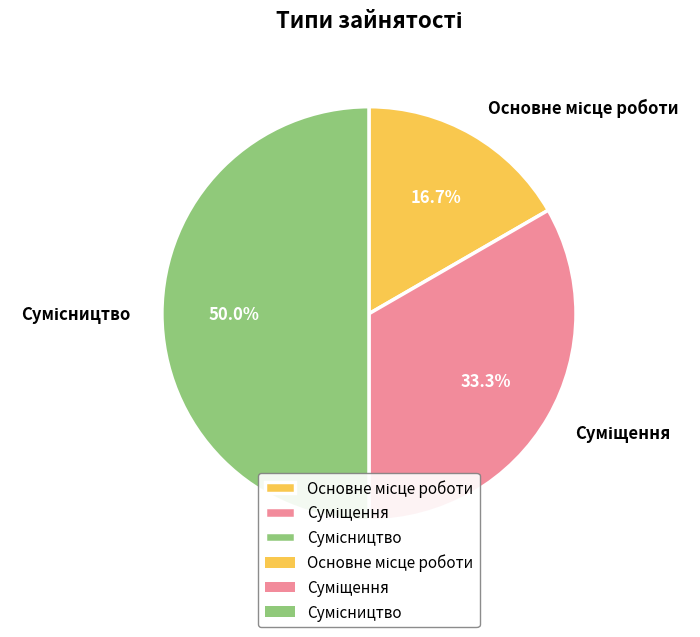

Combined, what portion of the pie is Сумісництво and Суміщення?

83.3%